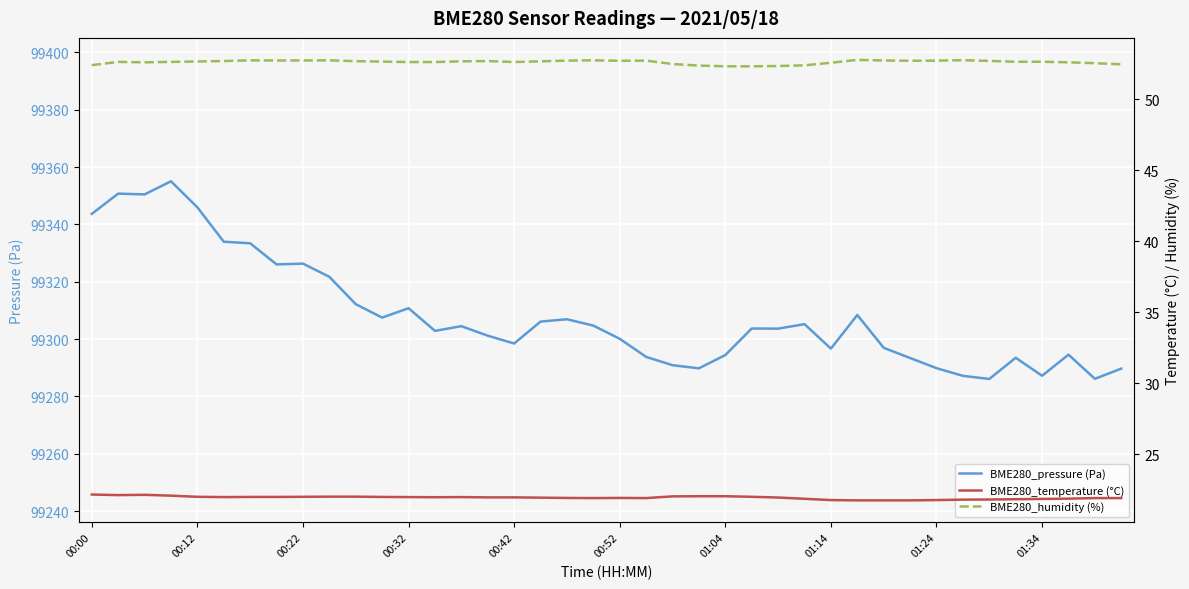

Is it true that BME280_pressure (Pa) equals 52781.0 at 00:52?

False